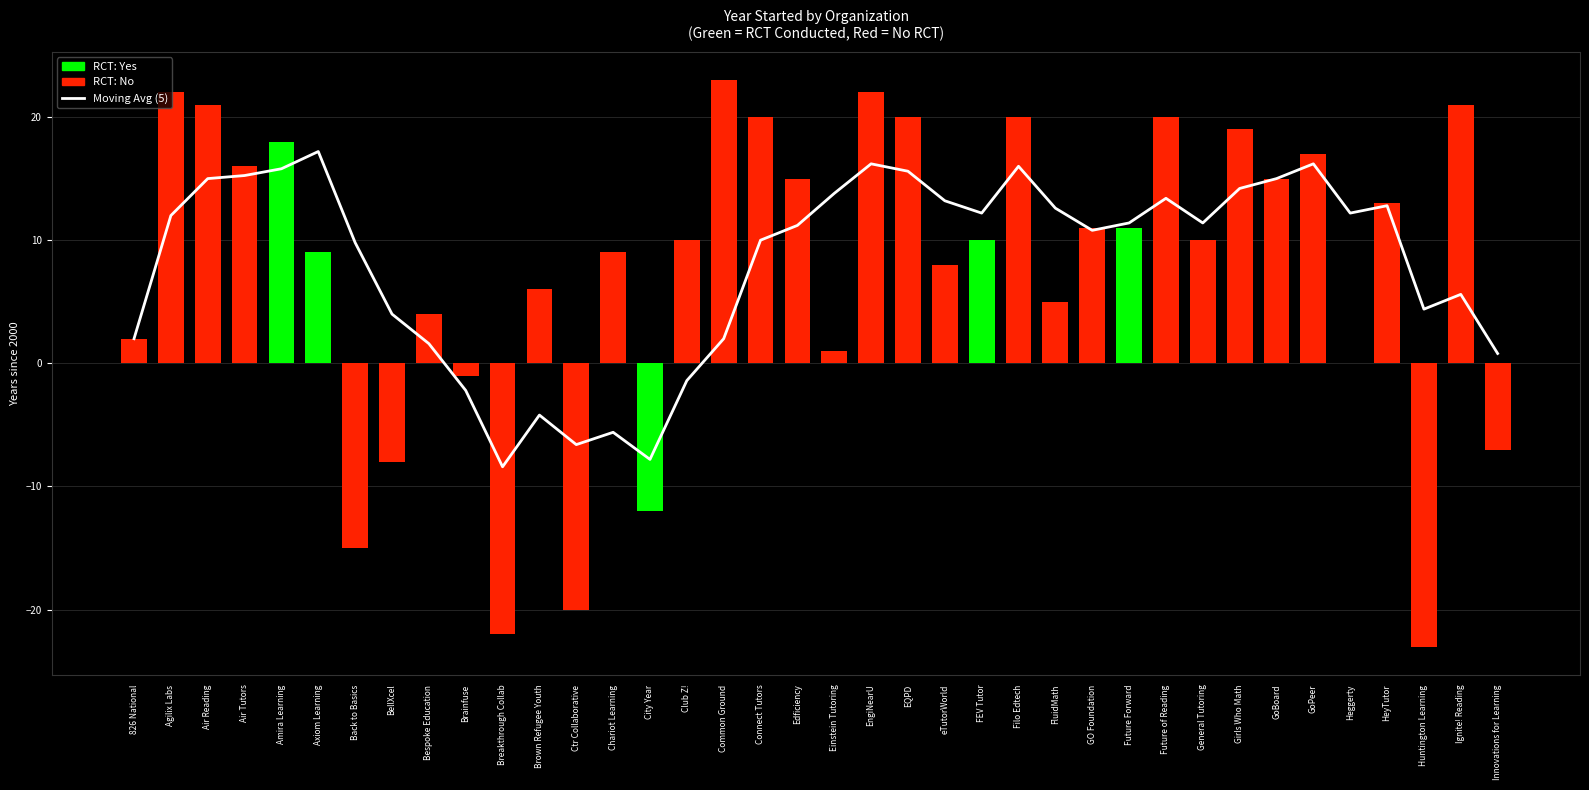

At which category does the chart reach its minimum across all series?

Breakthrough Collab